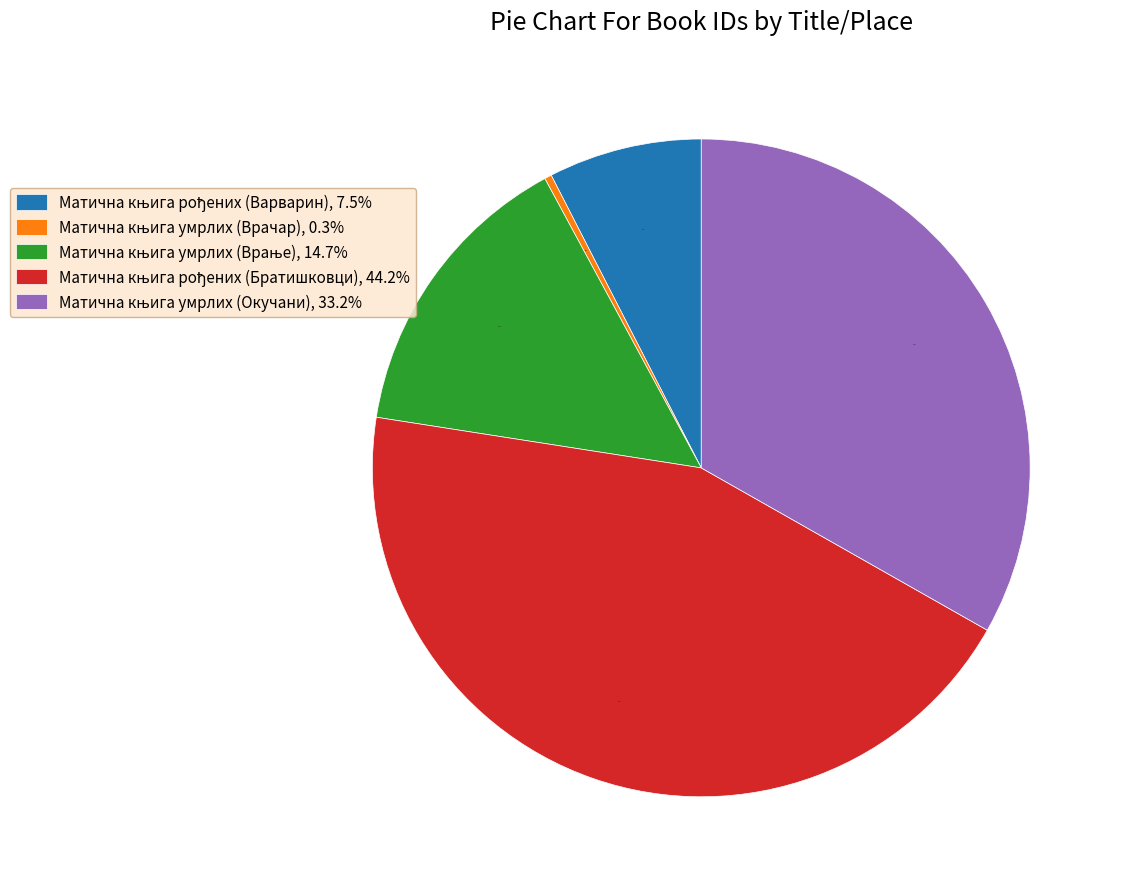

Is there any slice that represents more than half of the pie?

No